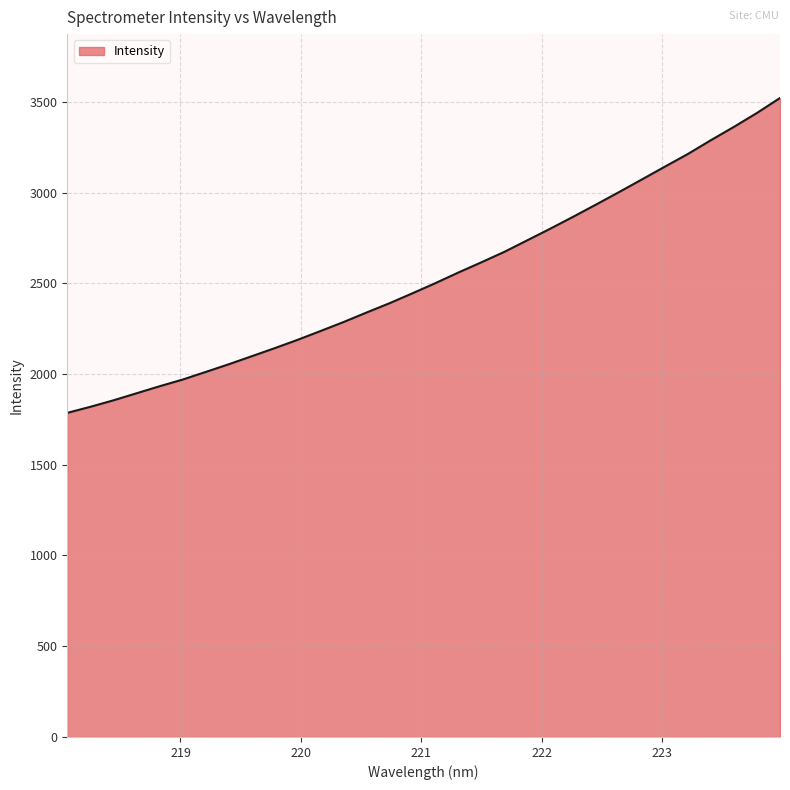

What is the greatest value displayed?

3520.8